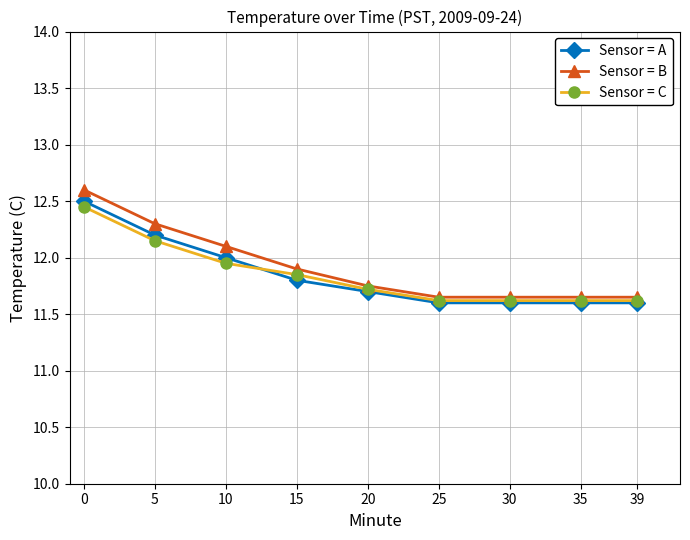

How many distinct data groups are displayed?

3